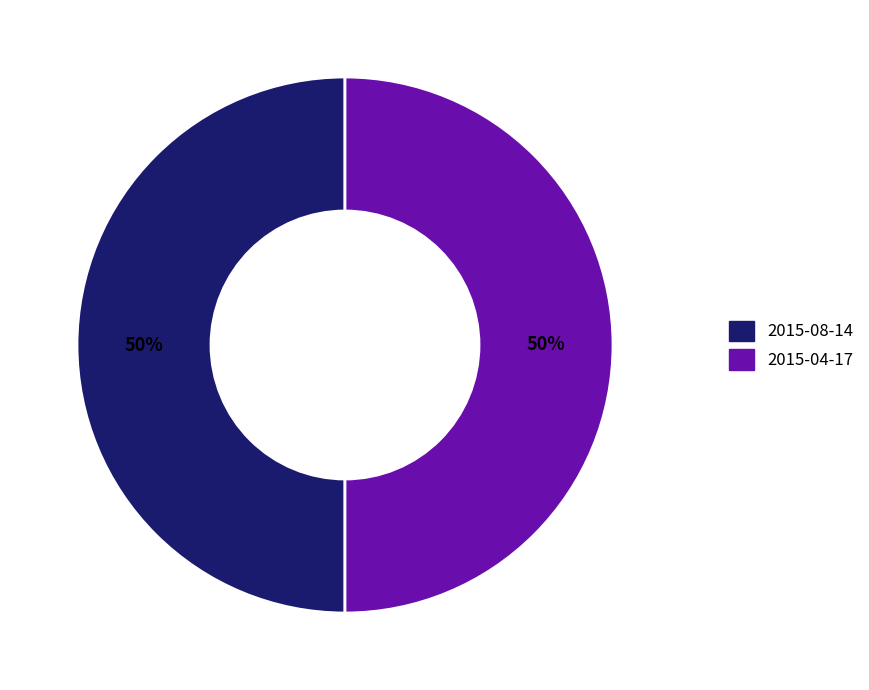

Does any single category account for the majority?

No